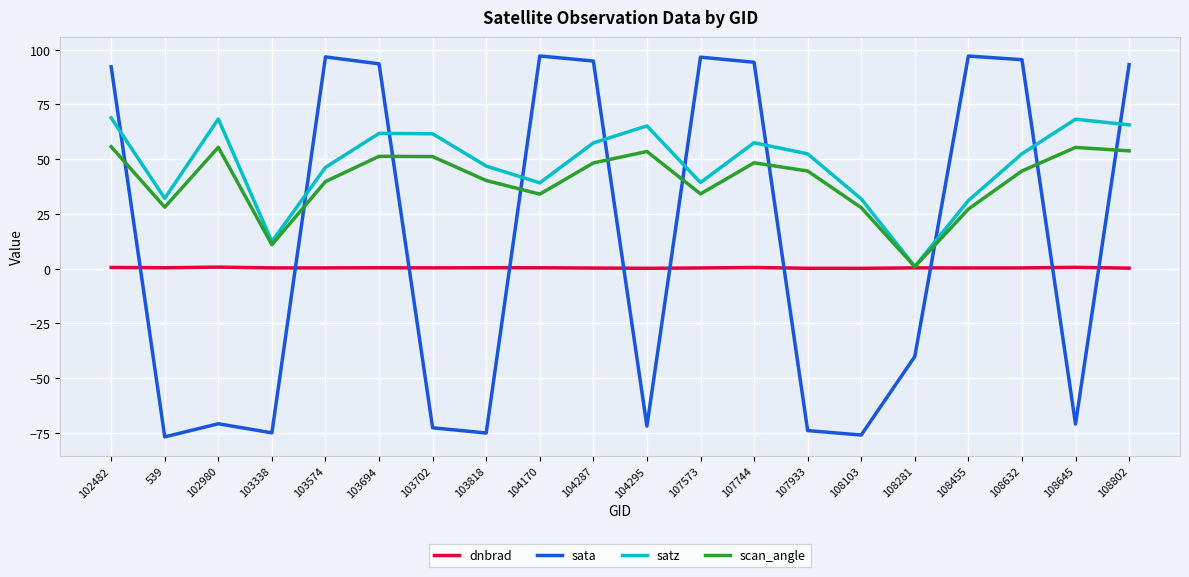

Is the value of dnbrad at 102980 greater than the value of satz at 107573?

No